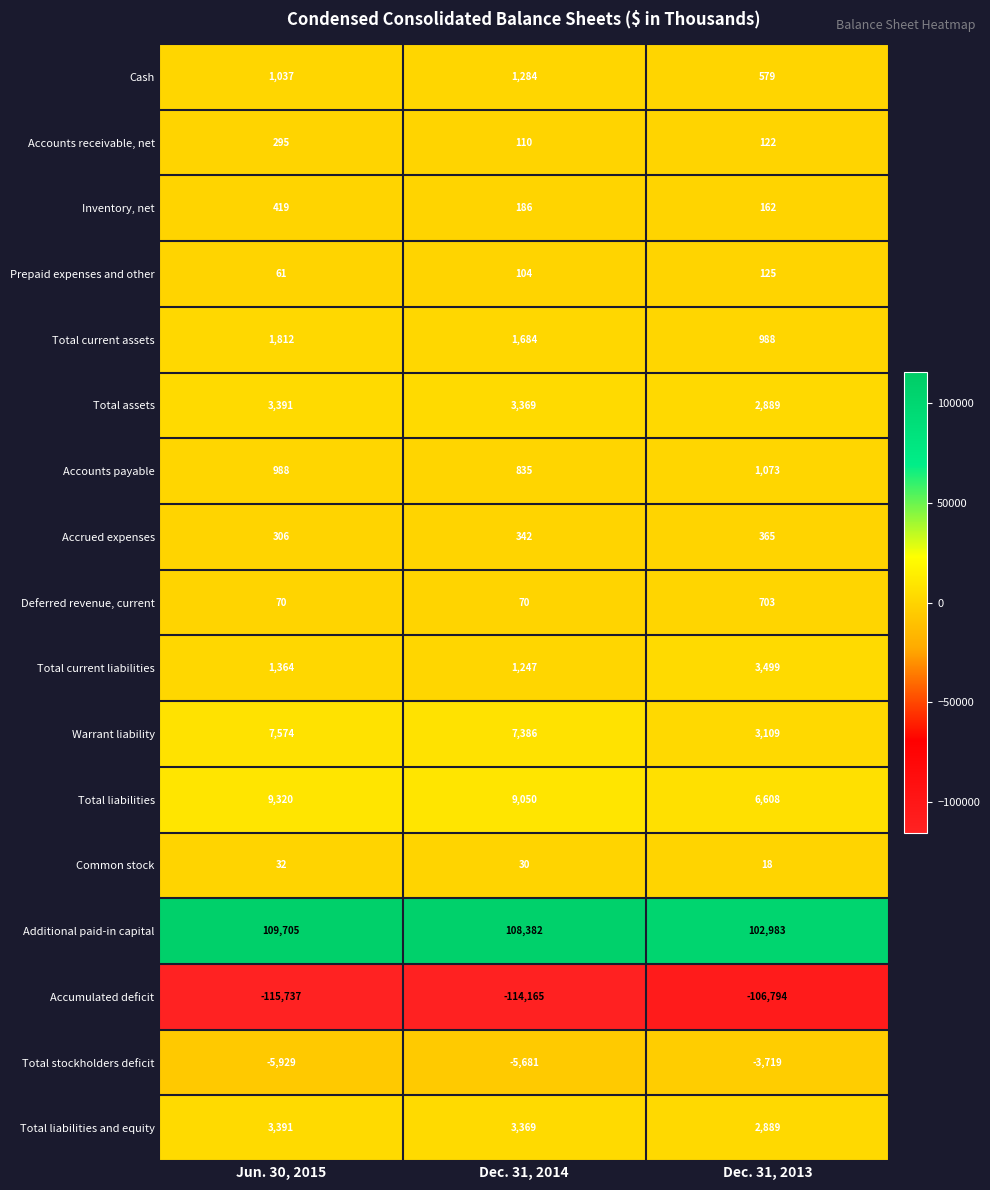

Rank the categories by Total assets value from highest to lowest.

Jun. 30, 2015, Dec. 31, 2014, Dec. 31, 2013